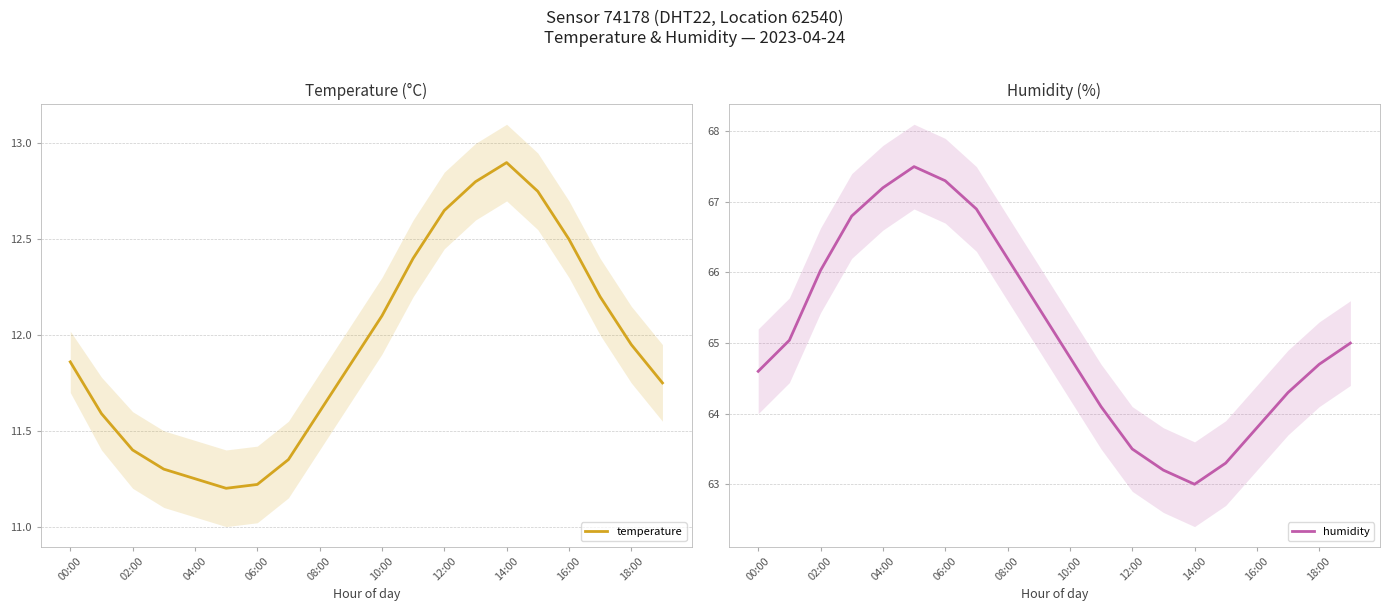

The value of temperature at 04:00 is 20.1. True or false?

False